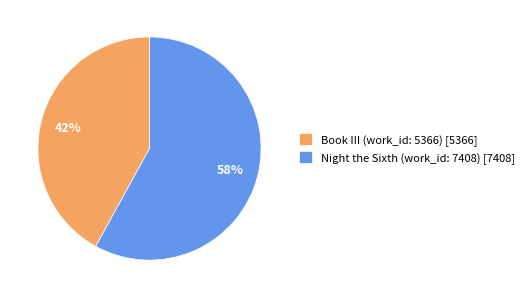

How many segments does this pie chart have?

2